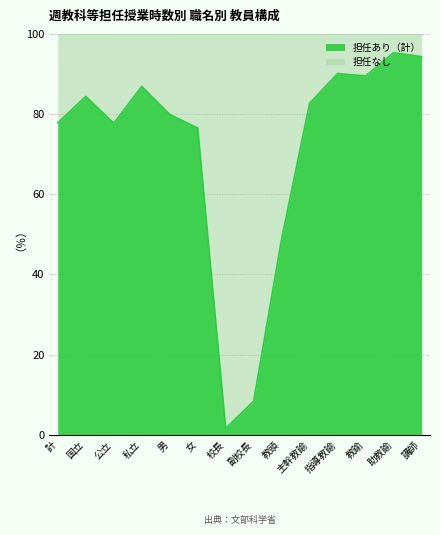

Reading left to right, transcribe all the data shown in this chart.

77.8	84.4	77.7	86.9	79.9	76.5	1.6	8.4	48.9	82.7	90.1	89.5	95.3	94.3